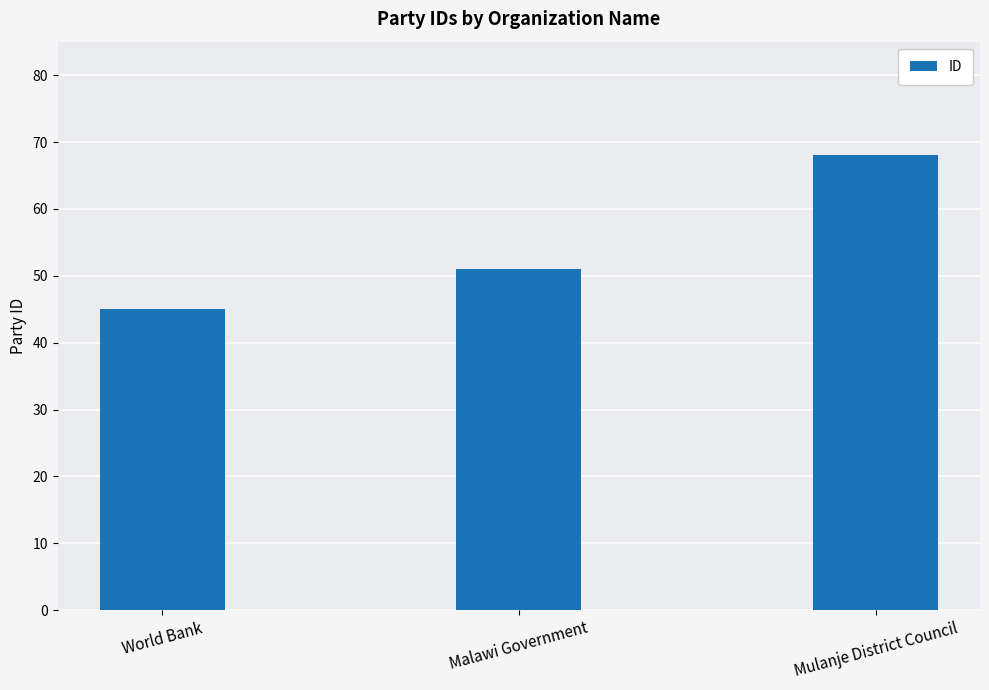

What position from the left is World Bank?

1